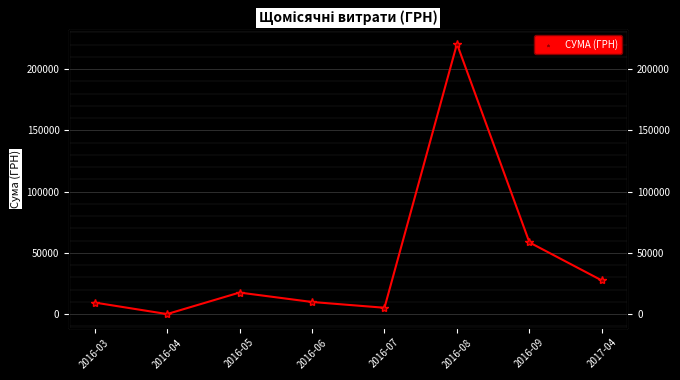

What is the ratio of the value at 2016-09 to the value at 2016-03?

6.2